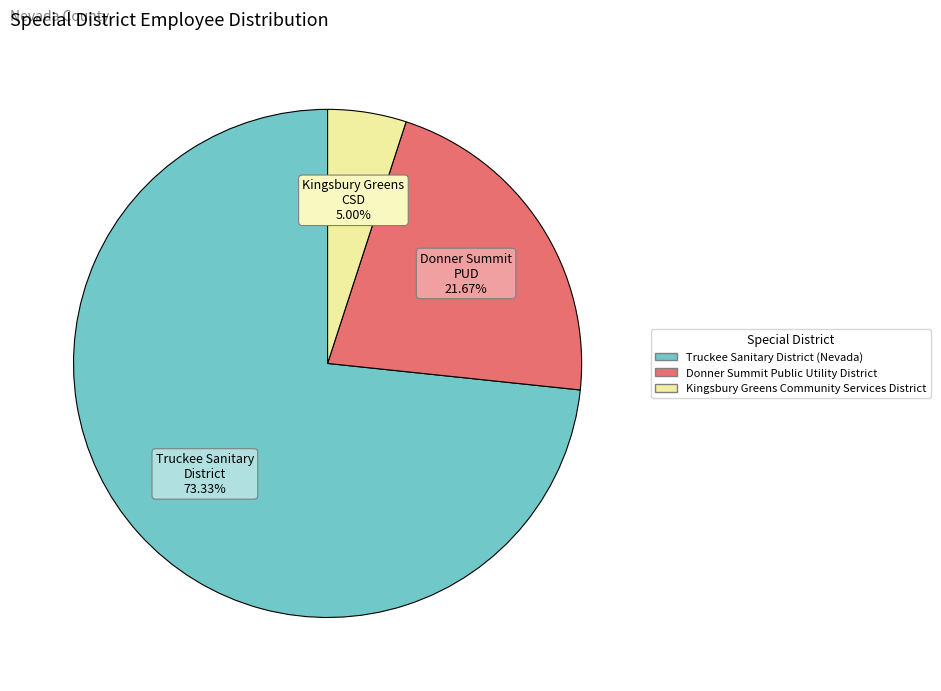

What percentage is the Donner Summit Public Utility District slice, to the nearest percent?

22%